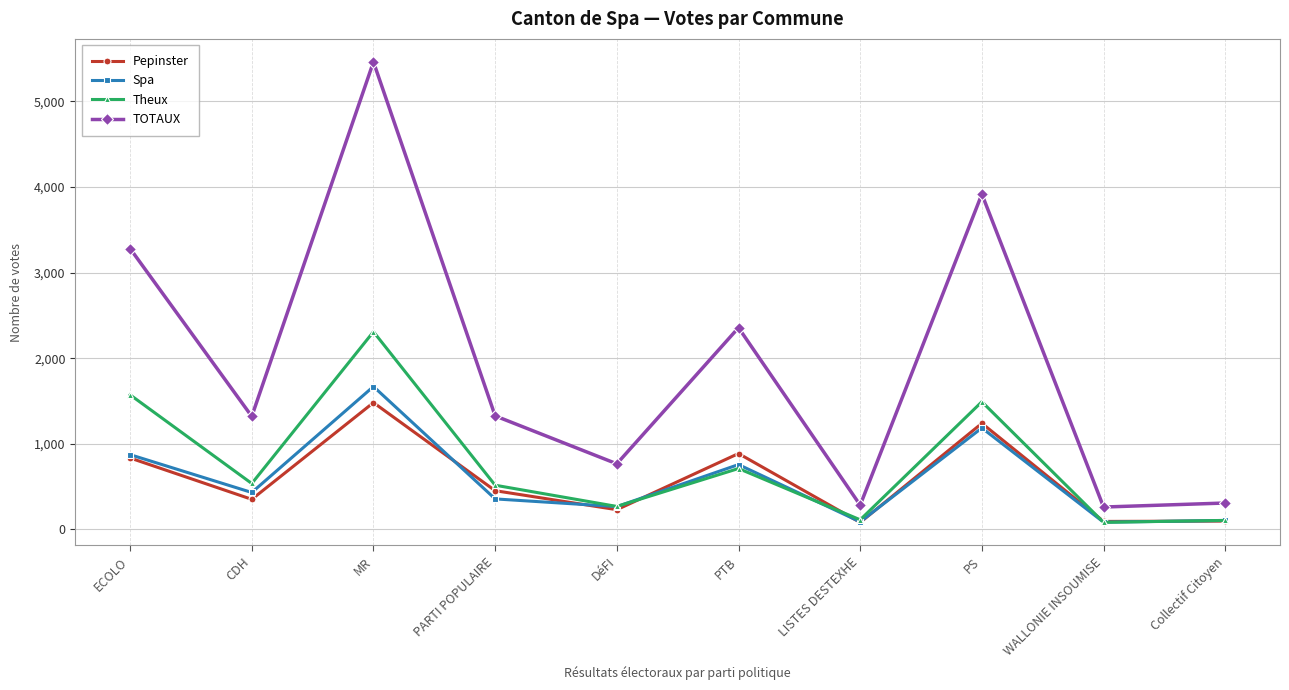

What is the label of the 6th point from the right?

DéFI